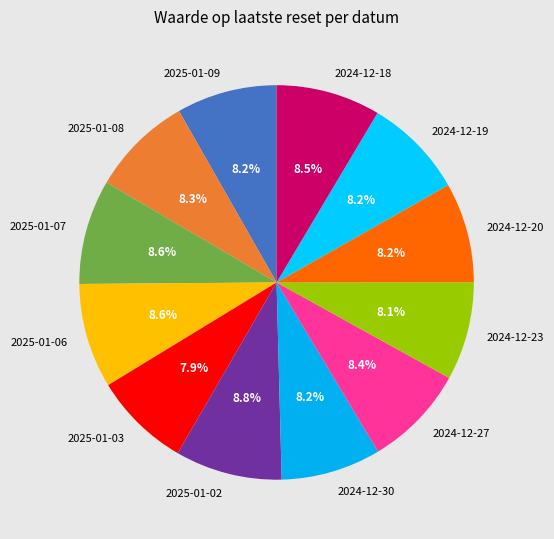

Do 2025-01-08 and 2025-01-03 together represent more than half of the pie?

No